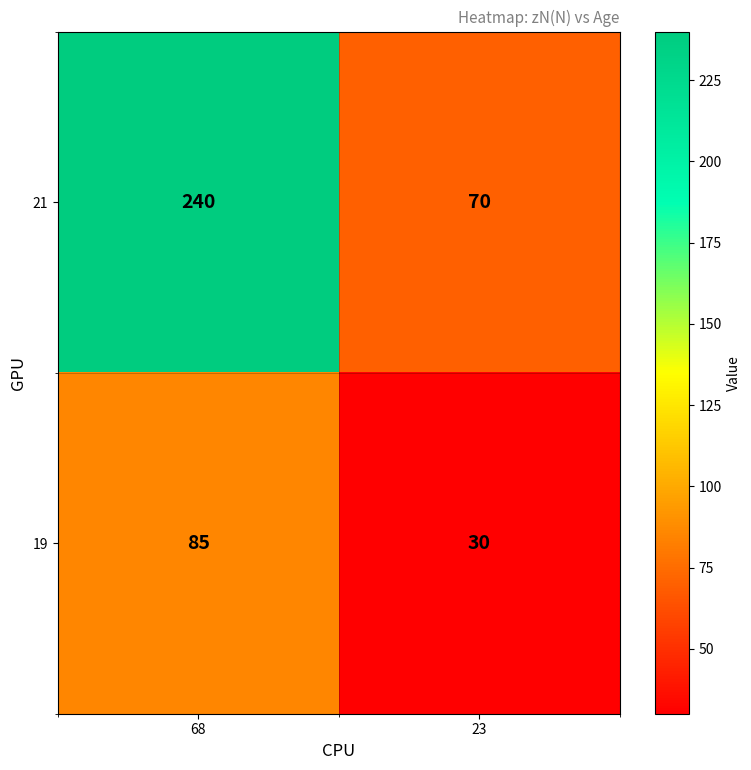

At which category is the sum across all series the highest?

68